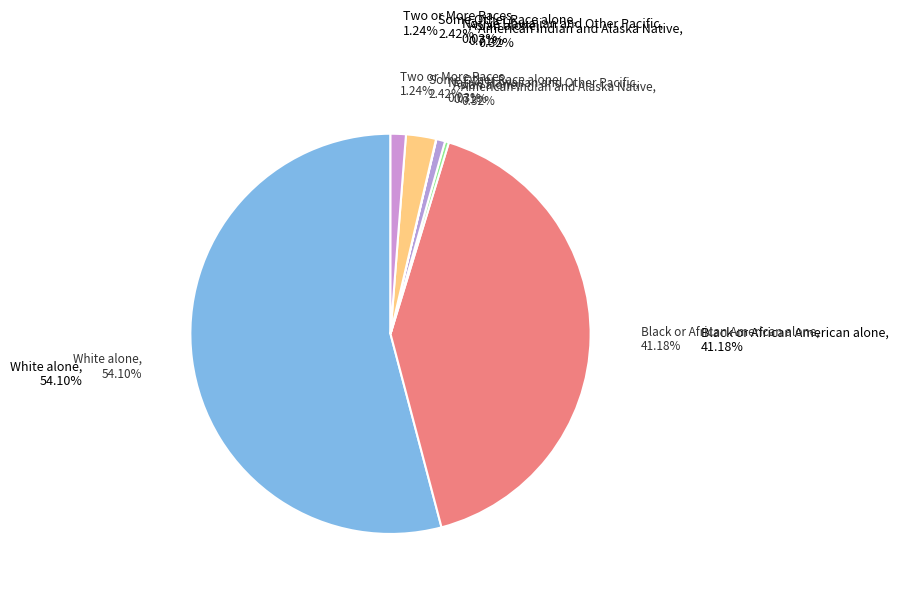

Which category accounts for the majority?

White alone